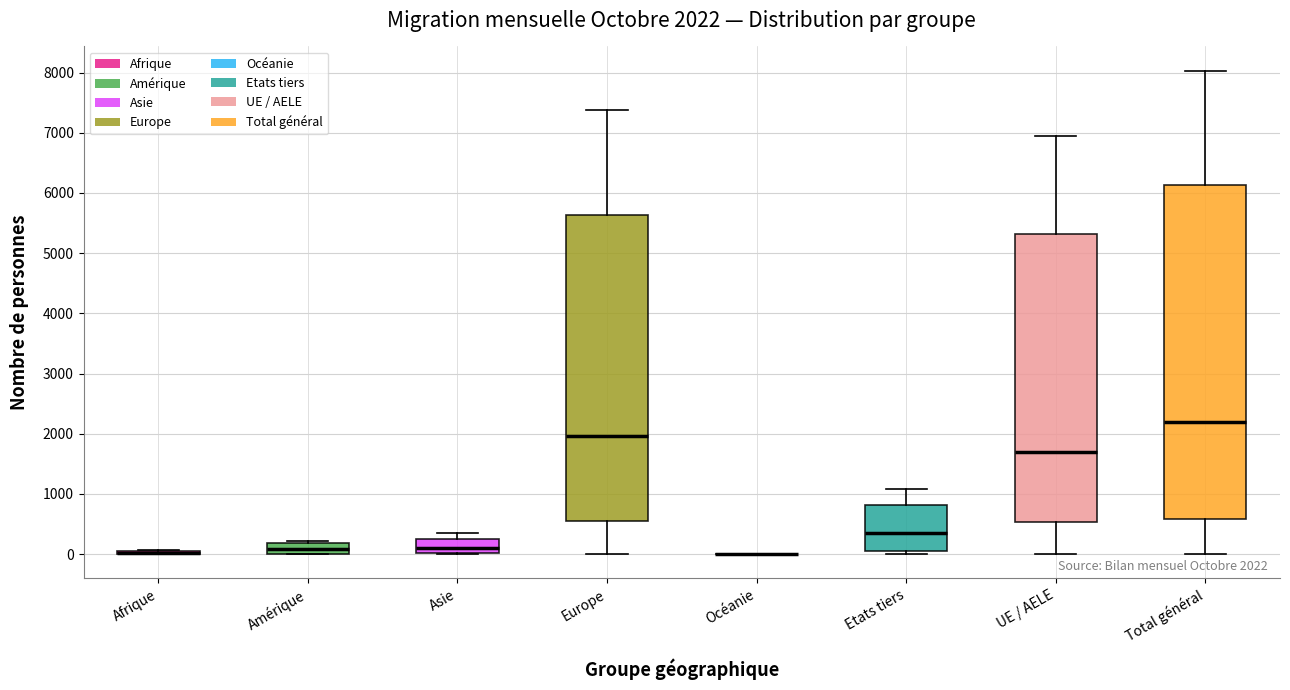

Comparing the boxes themselves (not the whiskers), which one is the tallest?

Total général